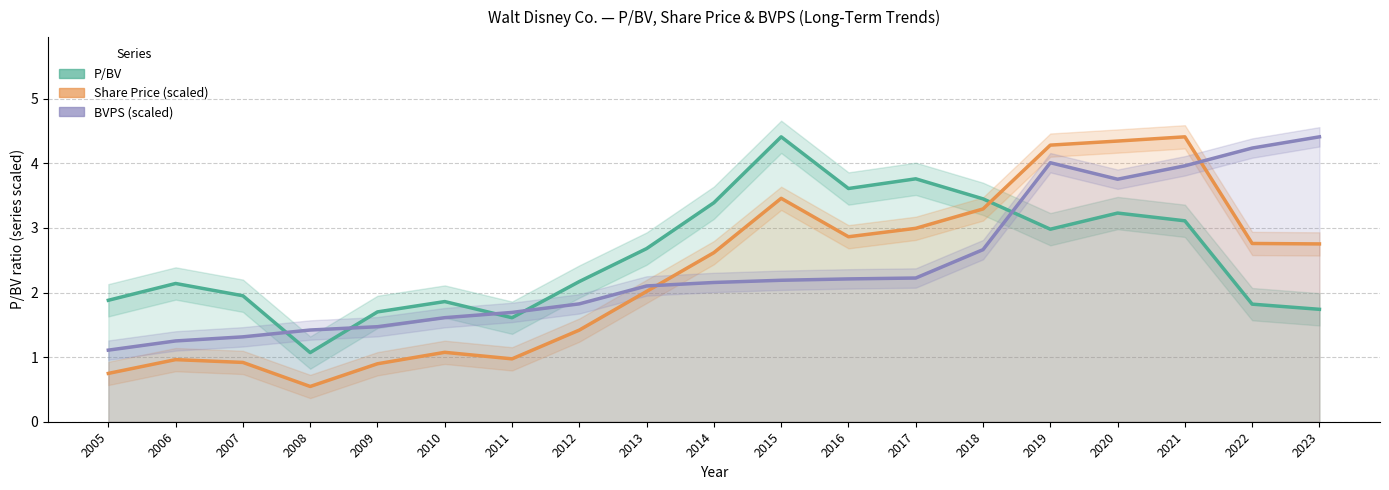

Which series has the widest spread of values?

Share Price (scaled)